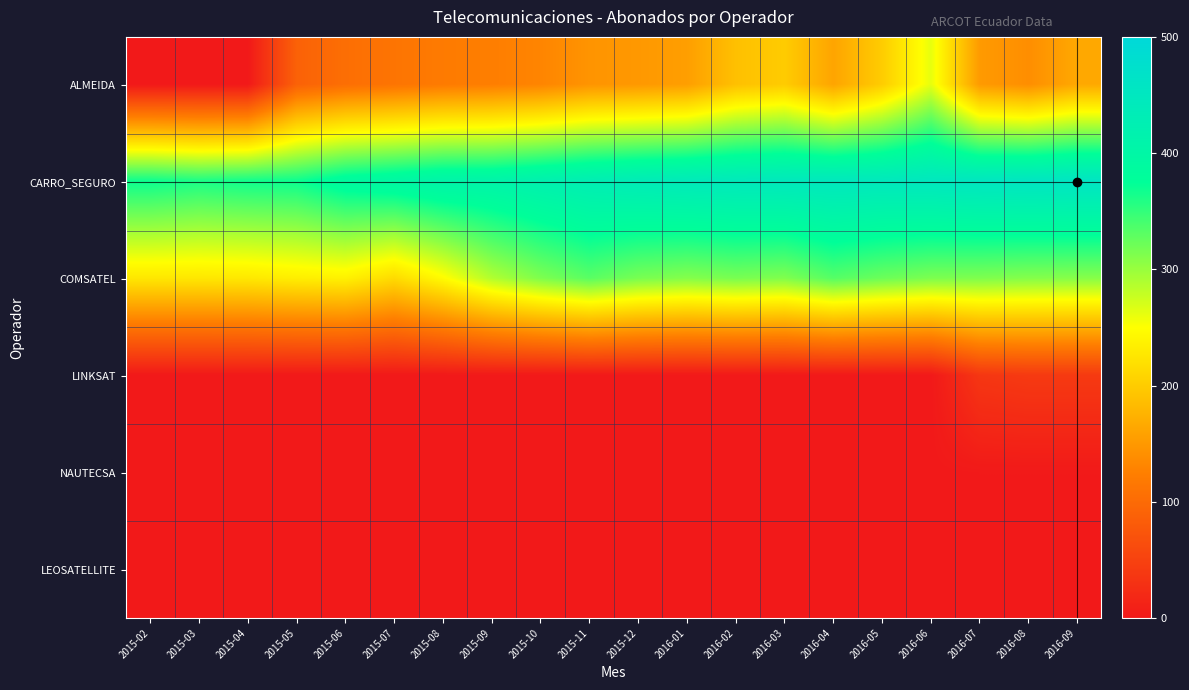

Between 2015-05 and 2015-09, which is larger?

2015-09